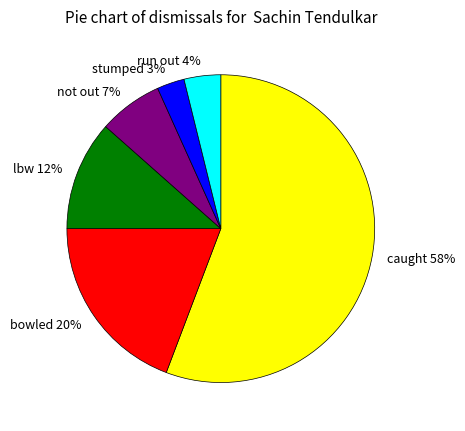

What is the smallest slice in the pie chart?

3